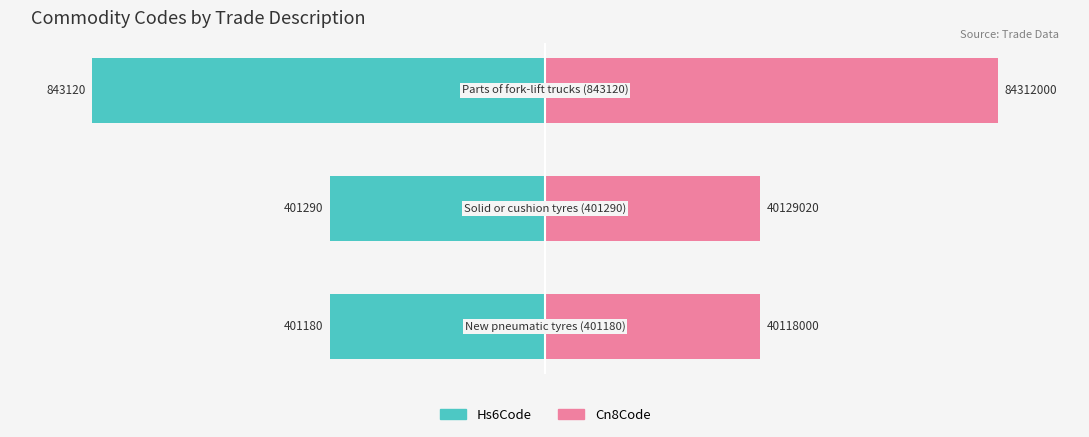

Rank the series by their maximum value, from highest to lowest.

Cn8Code, Hs6Code